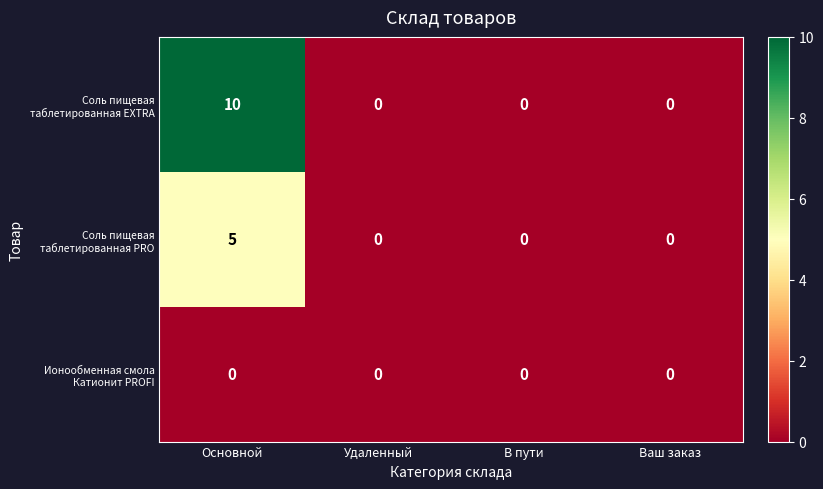

How many categories are shown in the chart?

4